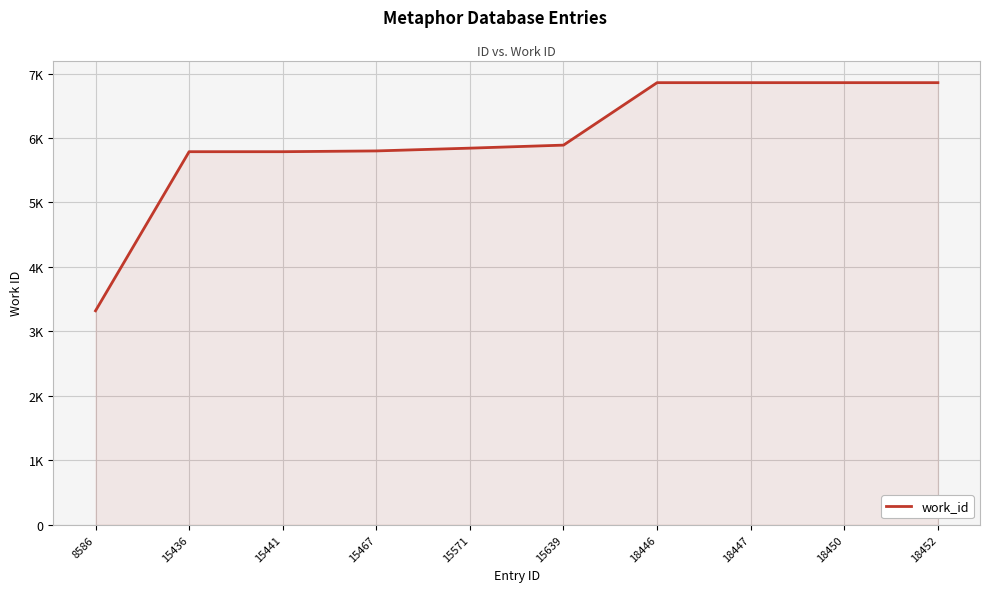

Which label corresponds to the largest value in the chart?

18446